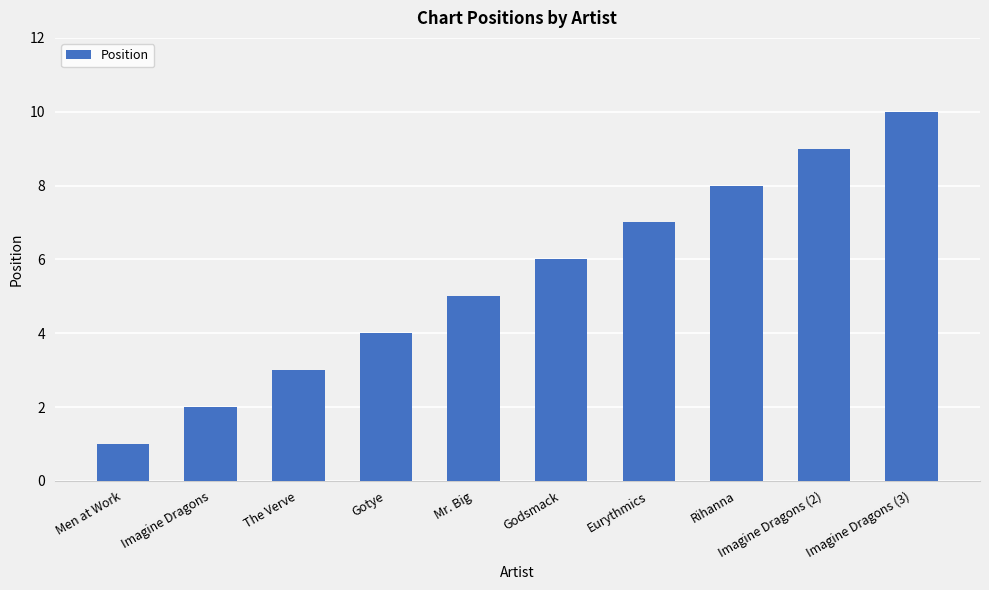

Count the number of categories in the chart.

10